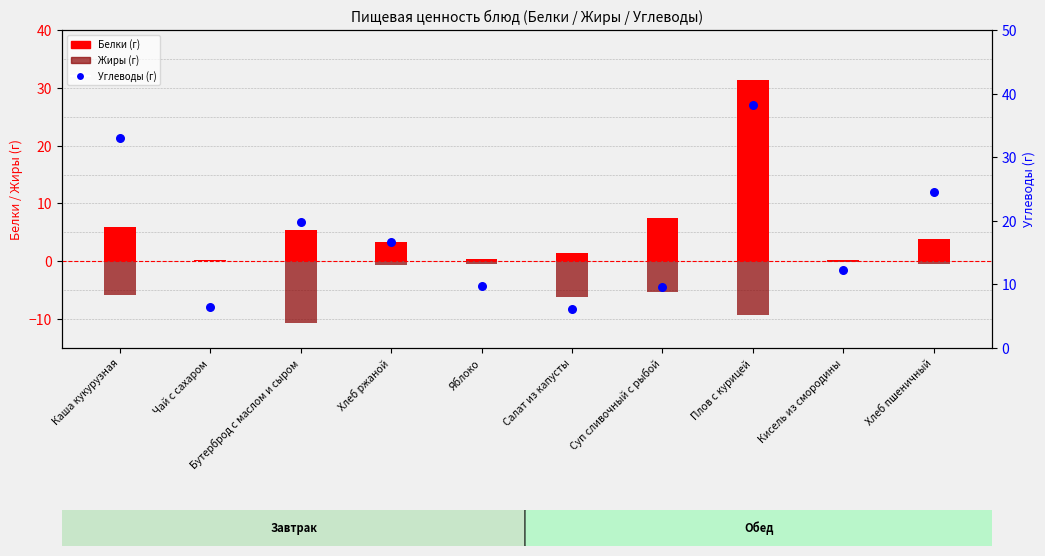

Which series has the largest total across all categories?

Углеводы (г)